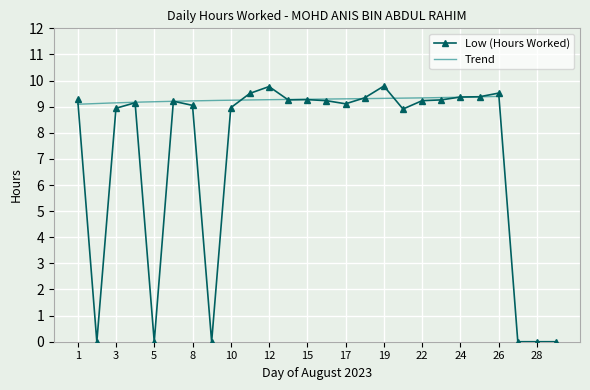

How many series are shown in this chart?

1